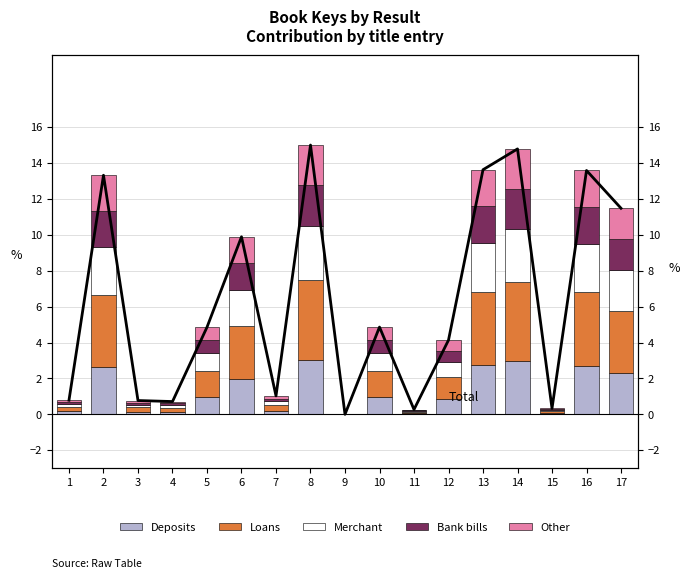

At which category is the sum across all series the highest?

8